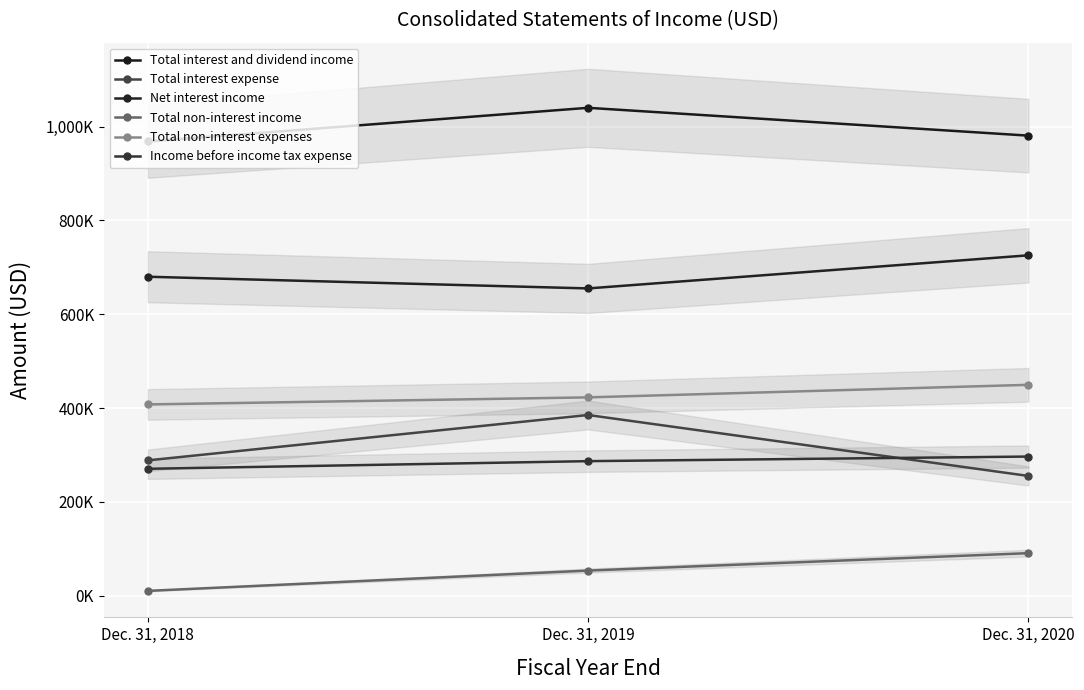

Where is Total interest and dividend income nearest to the value 1004317?

Dec. 31, 2020